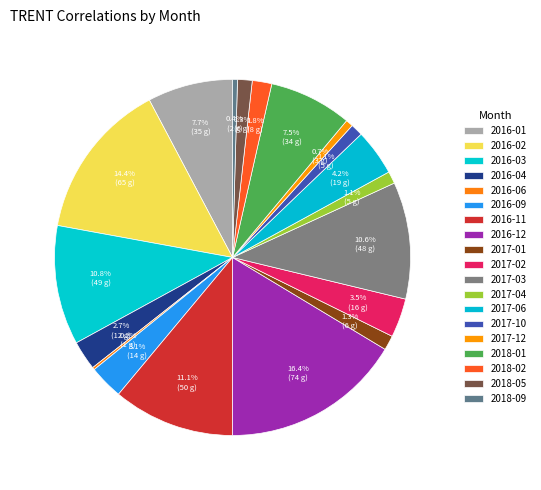

Does 2018-09 account for over 50% of the chart?

No